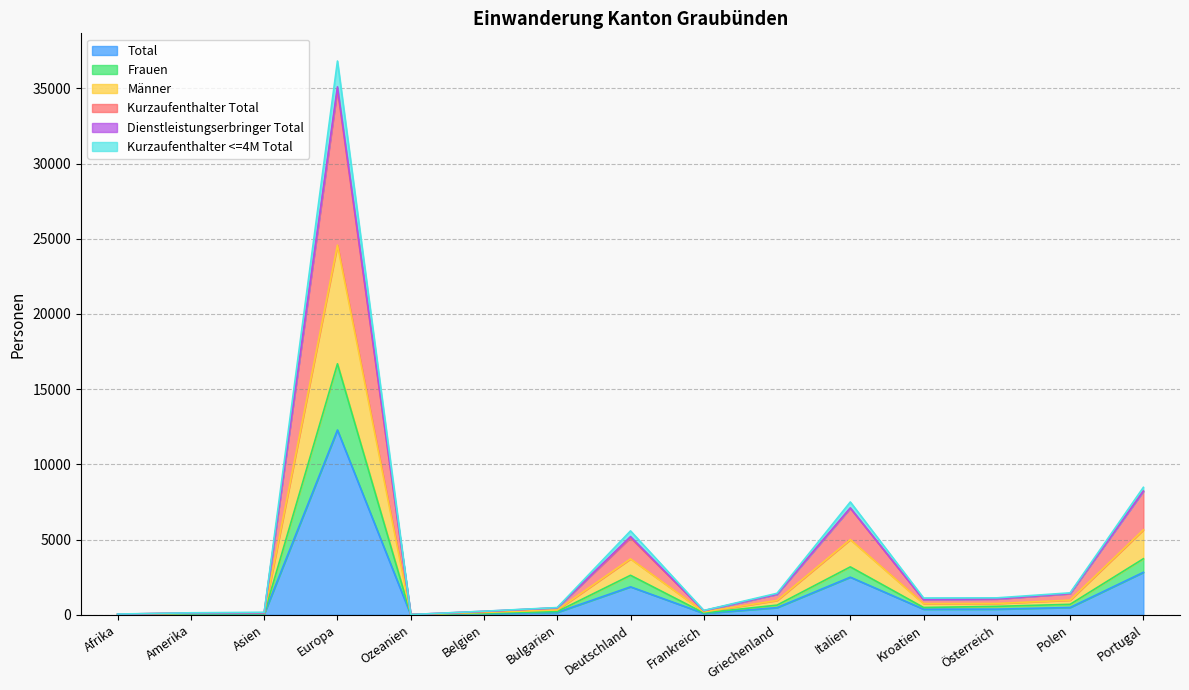

Which category has the highest value in the Total series?

Europa